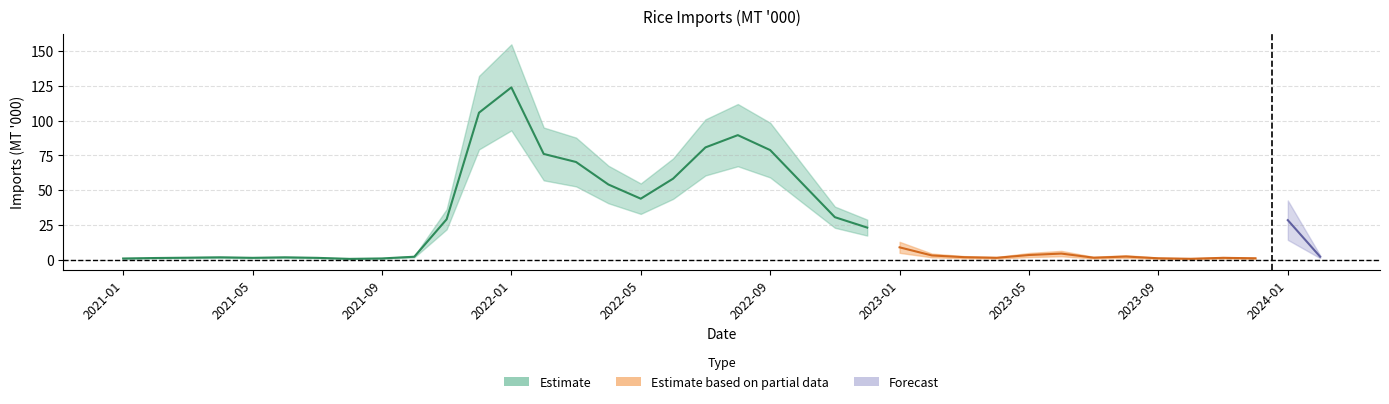

Reading left to right, transcribe all the data shown in this chart.

2021-01=0.8	2021-02=1.1	2021-03=1.4	2021-04=1.6	2021-05=1.3	2021-06=1.6	2021-07=1.2	2021-08=0.5	2021-09=0.8	2021-10=2.1	2021-11=29.0	2021-12=105.7	2022-01=123.9	2022-02=76.0	2022-03=70.2	2022-04=54.0	2022-05=43.8	2022-06=58.2	2022-07=80.7	2022-08=89.5	2022-09=78.8	2022-10=54.6	2022-11=30.5	2022-12=23.0	2023-01=8.8	2023-02=3.0	2023-03=1.7	2023-04=1.3	2023-05=3.3	2023-06=4.3	2023-07=1.4	2023-08=2.2	2023-09=0.9	2023-10=0.6	2023-11=1.3	2023-12=0.9	2024-01=28.4	2024-02=2.1